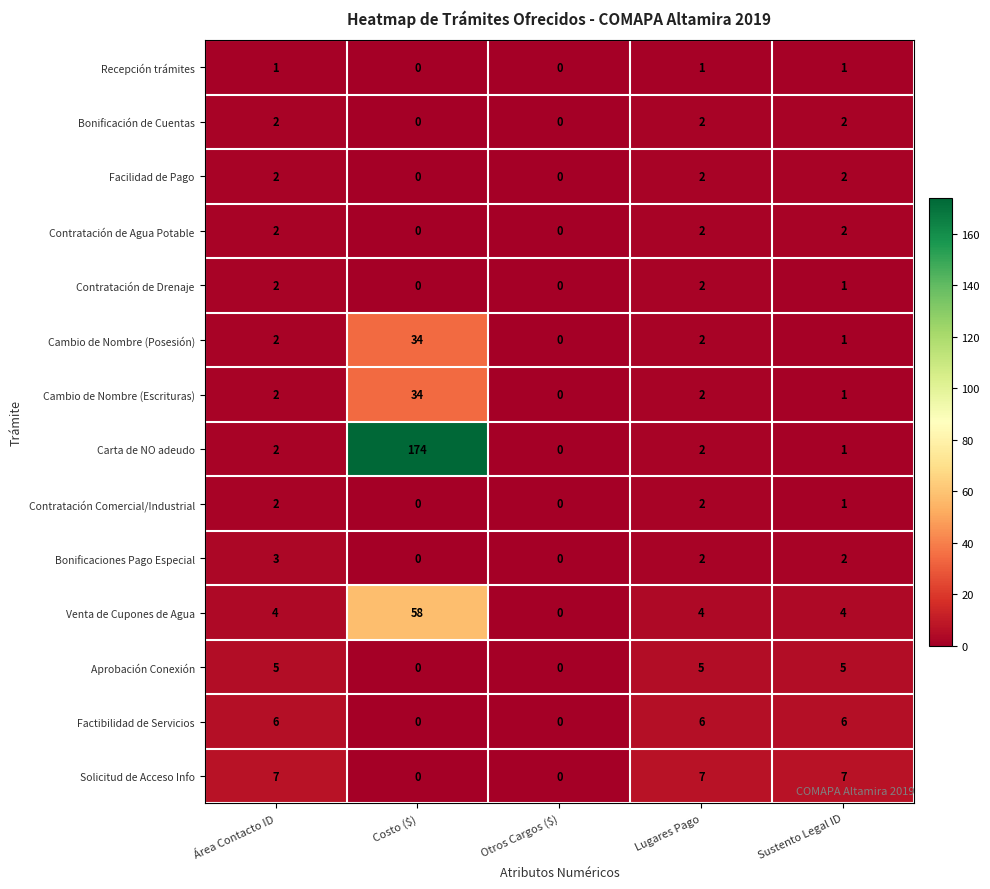

Is it true that Carta de NO adeudo equals 2 at Sustento Legal ID?

False